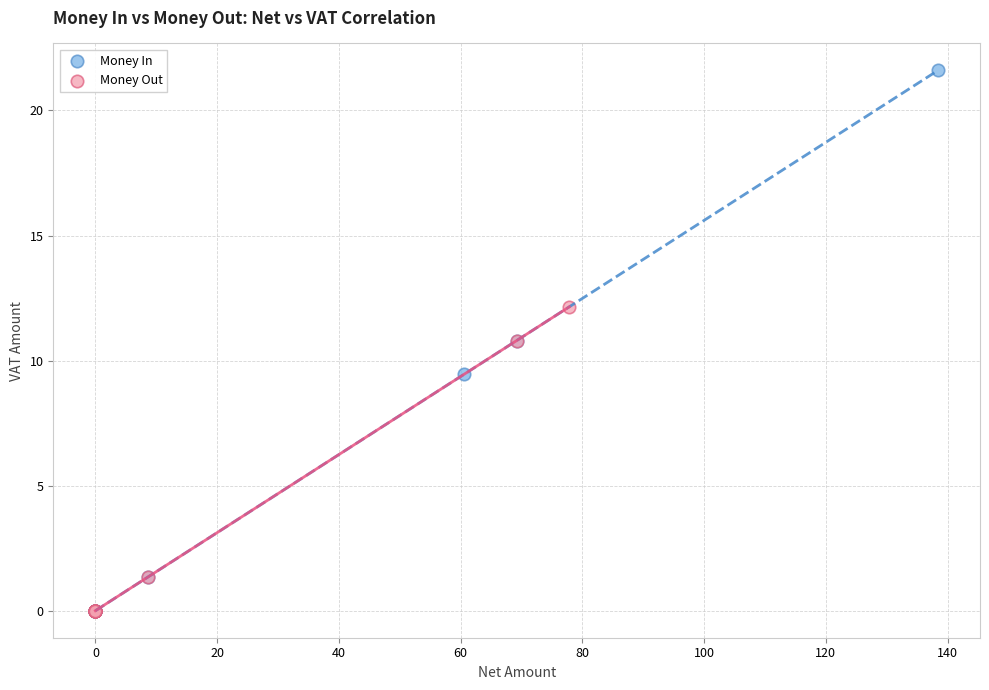

Which series reaches the maximum Y coordinate?

Money In